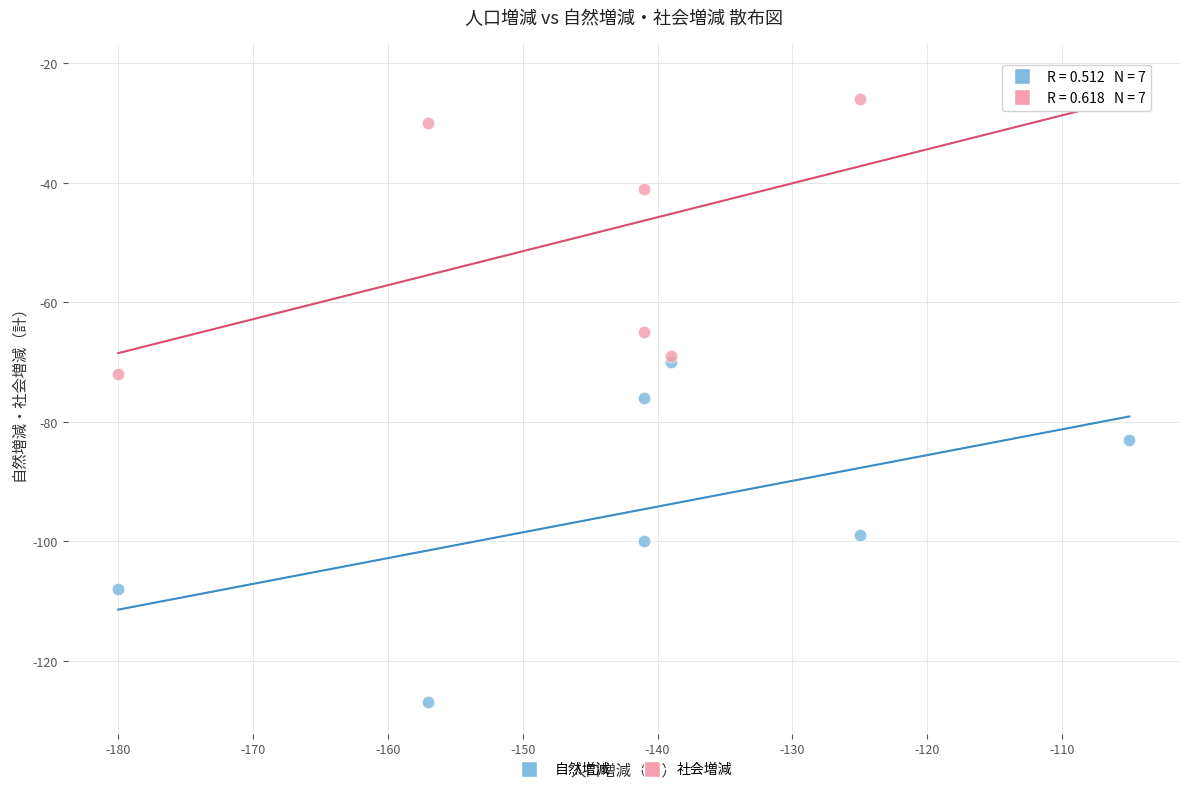

Which series reaches the maximum Y coordinate?

社会増減